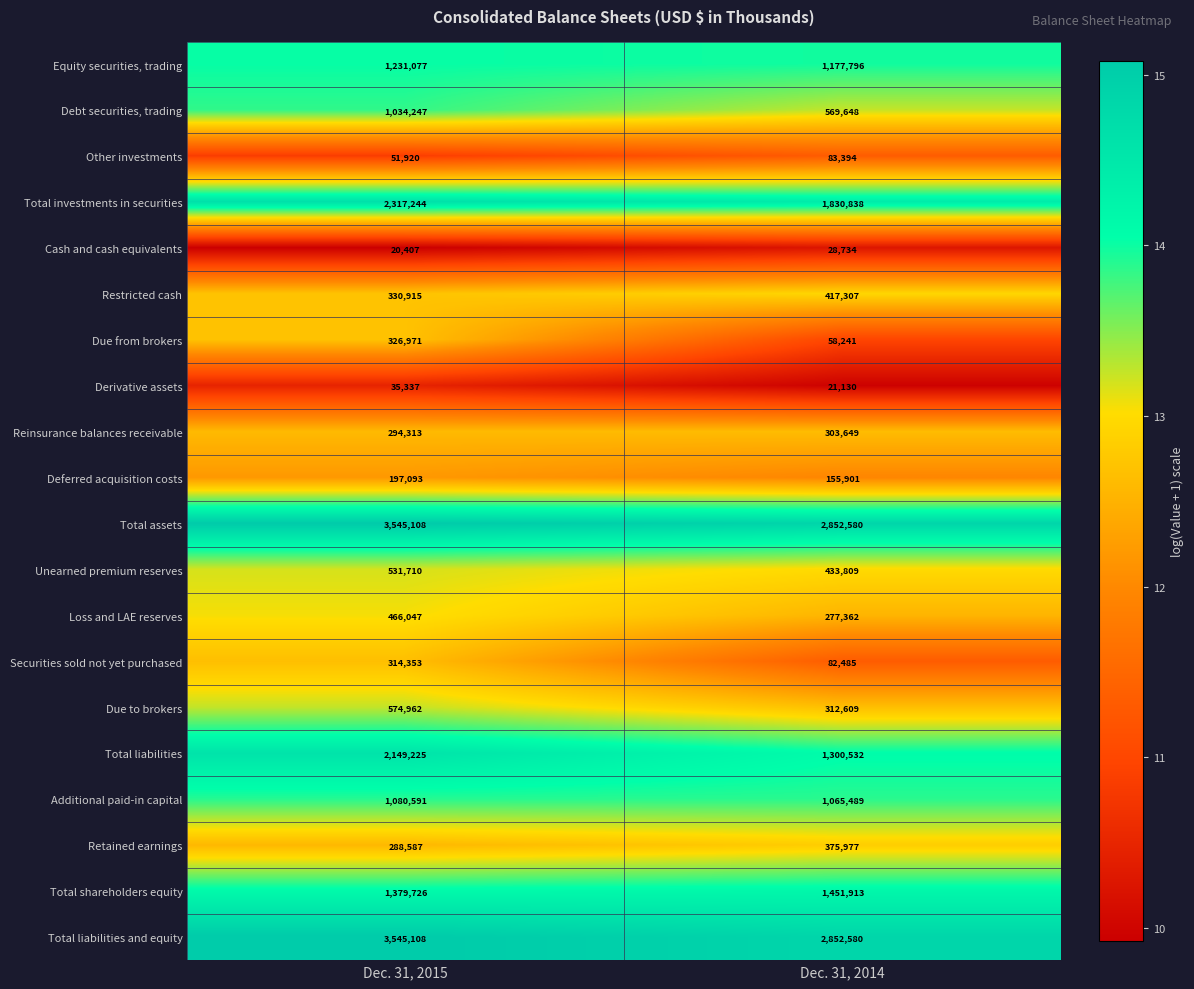

What is the greatest value displayed?

3545108